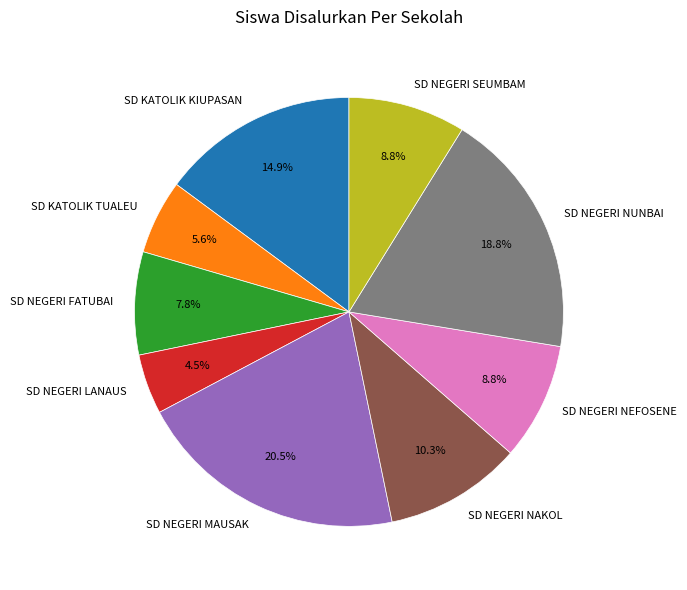

To the nearest percent, what percentage of the pie is SD KATOLIK TUALEU?

6%